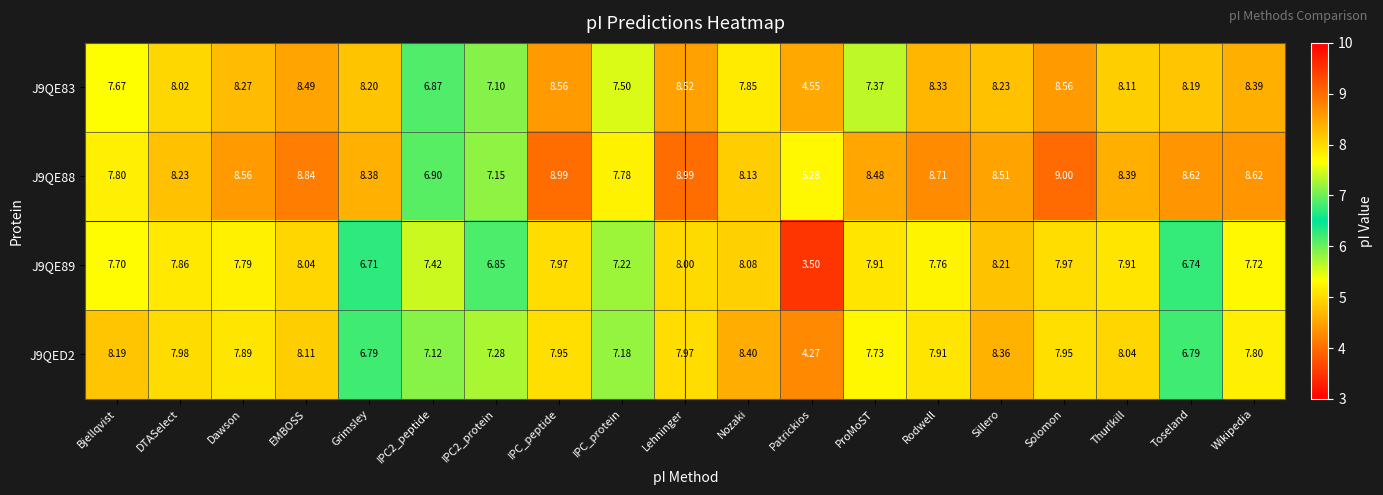

At which label does J9QE88 first exceed 8?

DTASelect